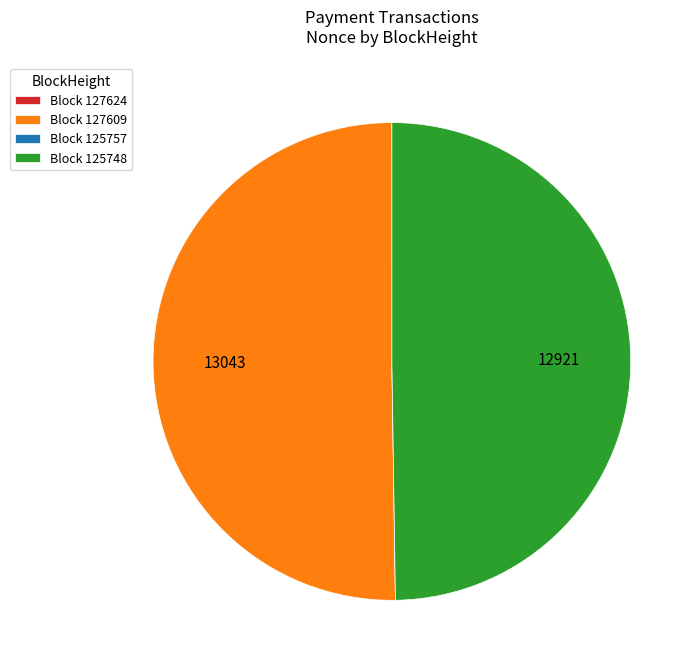

True or false: Block 125748 accounts for 50% of the total.

True